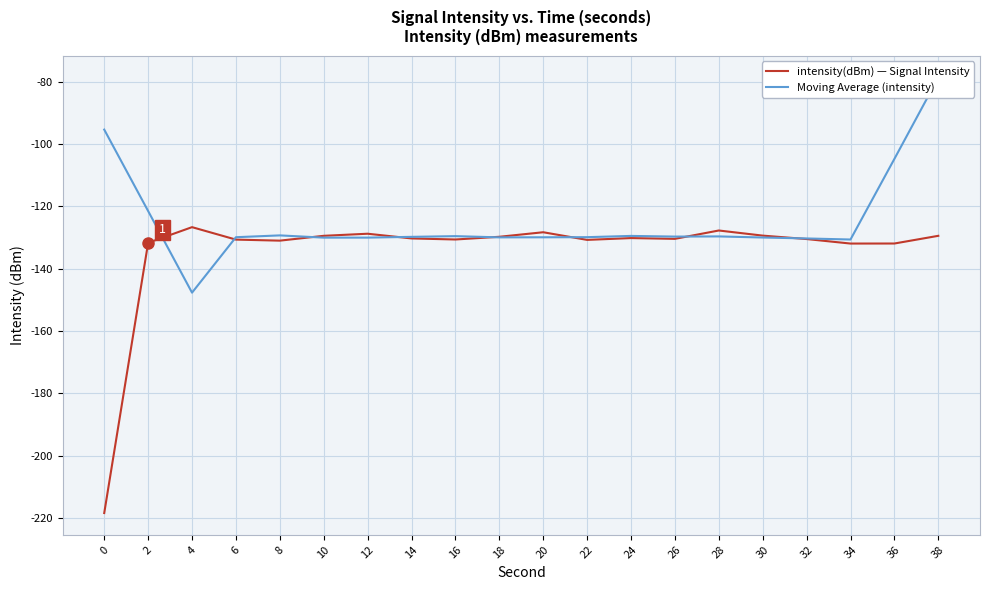

How many lines are shown in the chart?

2